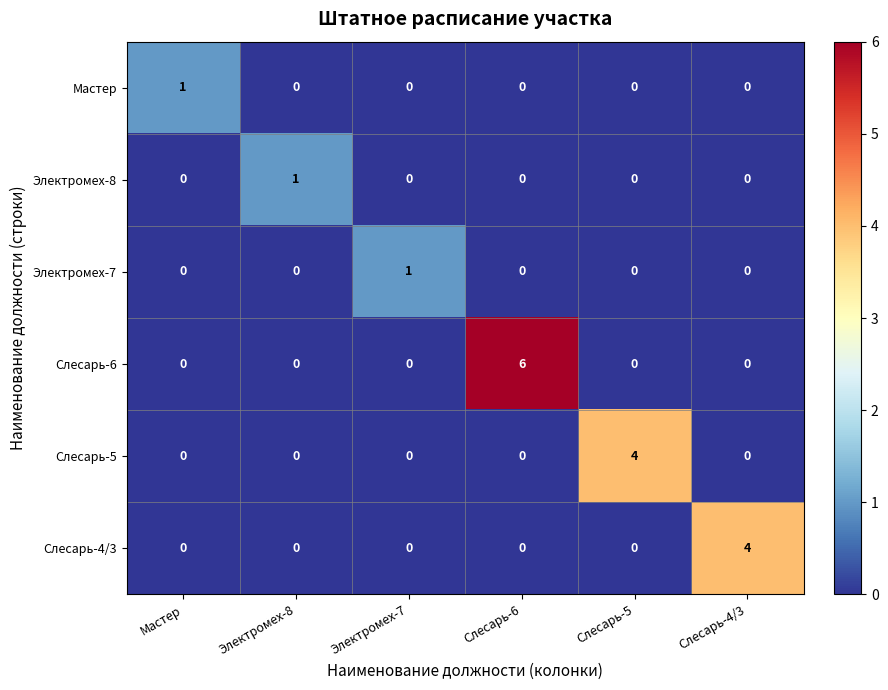

Which series changed the most between Мастер and Слесарь-4/3?

Слесарь-4/3